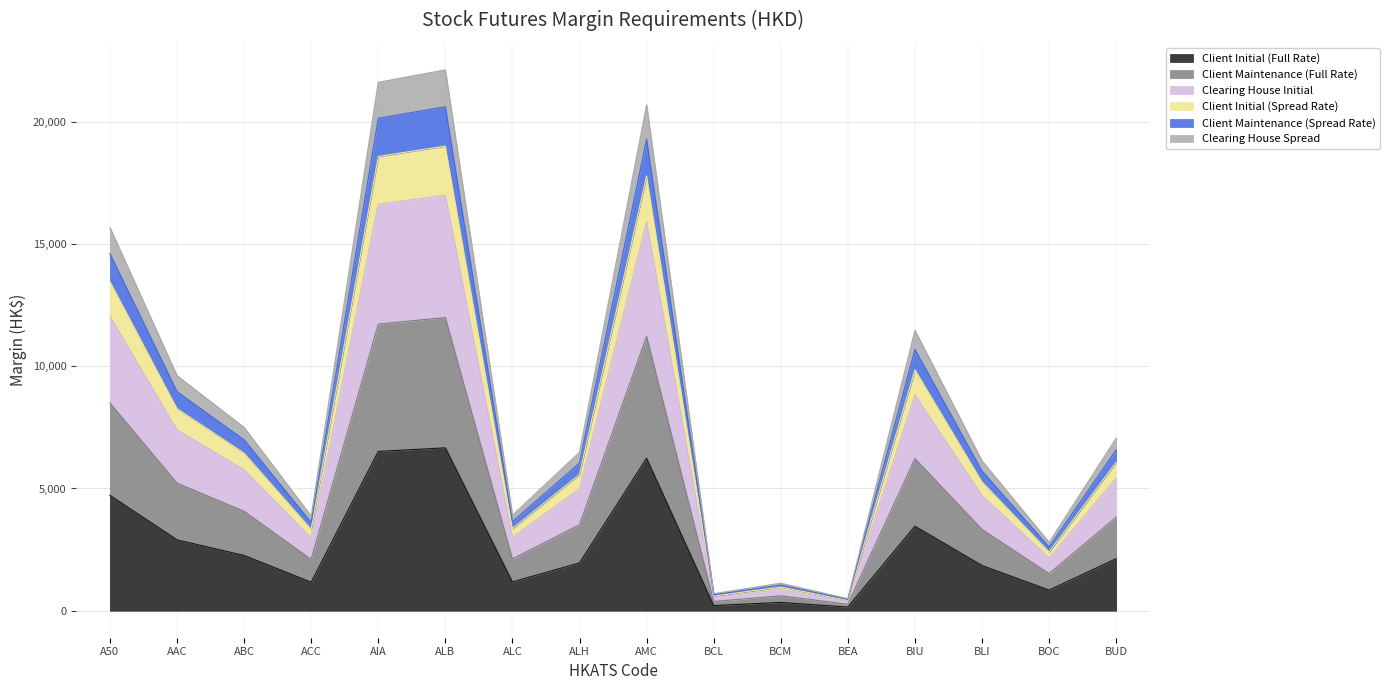

What is the highest value of the Client Initial (Full Rate) series?

6663